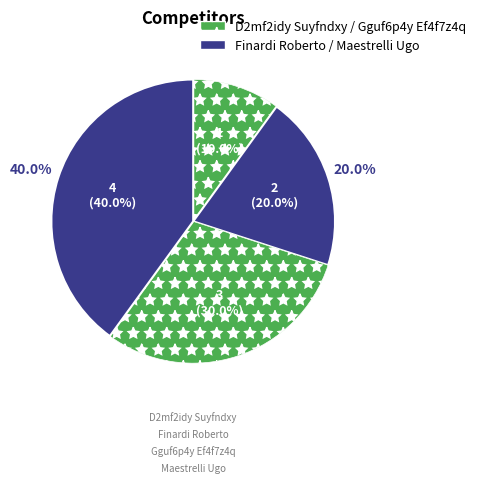

Is Maestrelli Ugo the majority of the pie?

No